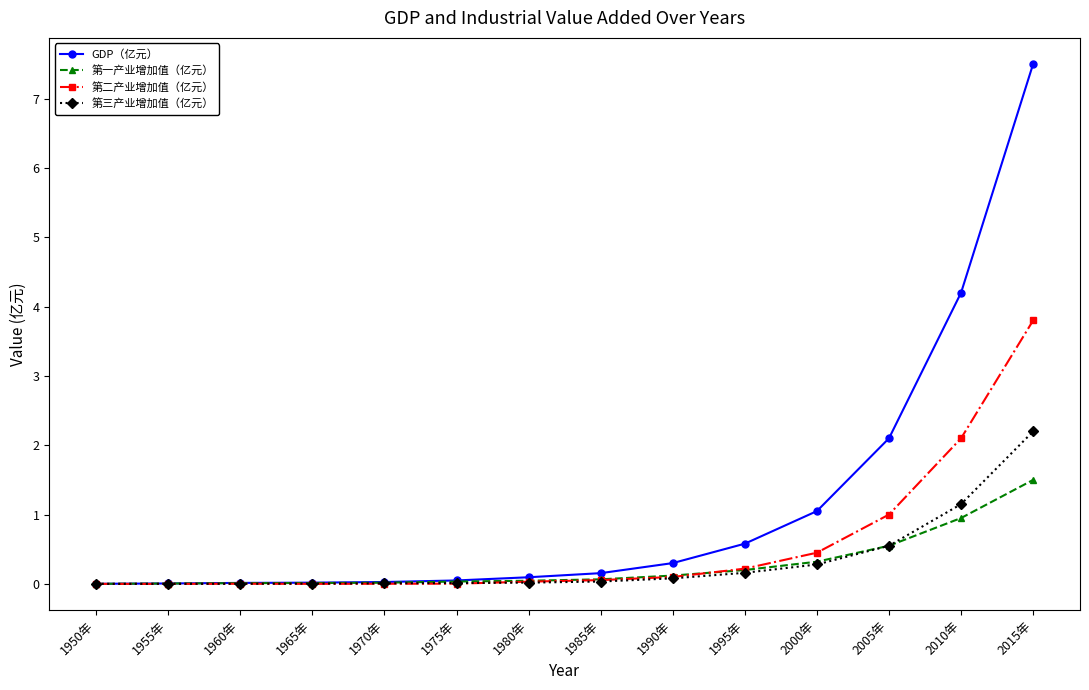

What is the label of the 3rd point from the left?

1960年